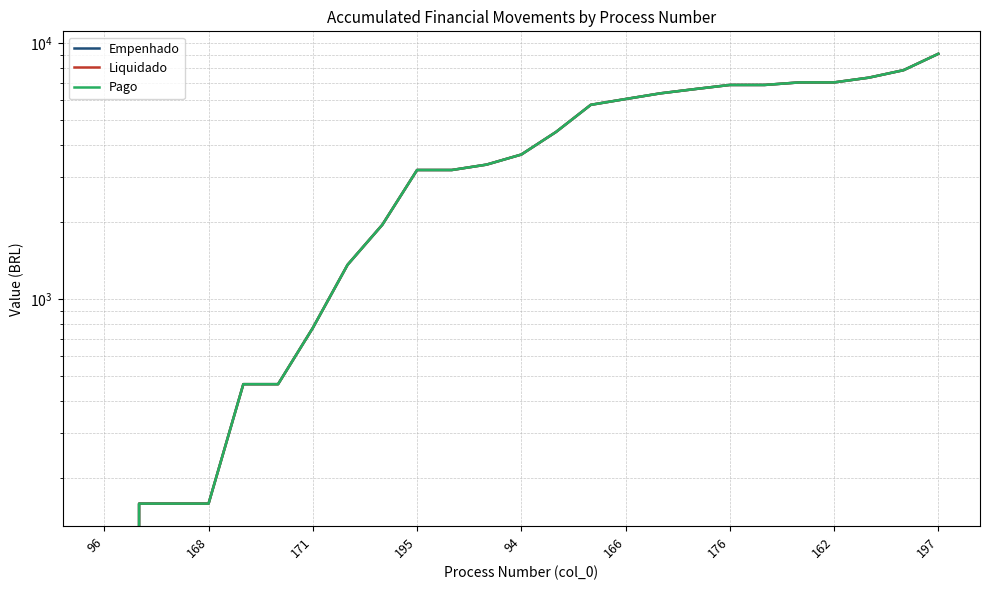

Between 162 and 171, which is larger?

162